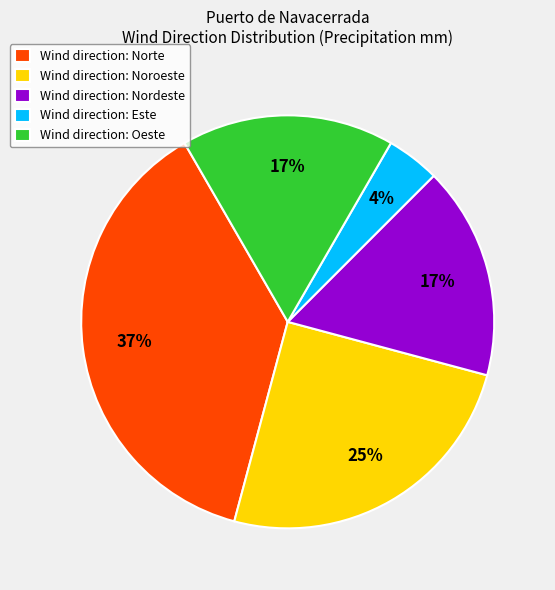

To the nearest percent, what is the combined percentage of Wind direction: Oeste and Wind direction: Noroeste?

42%